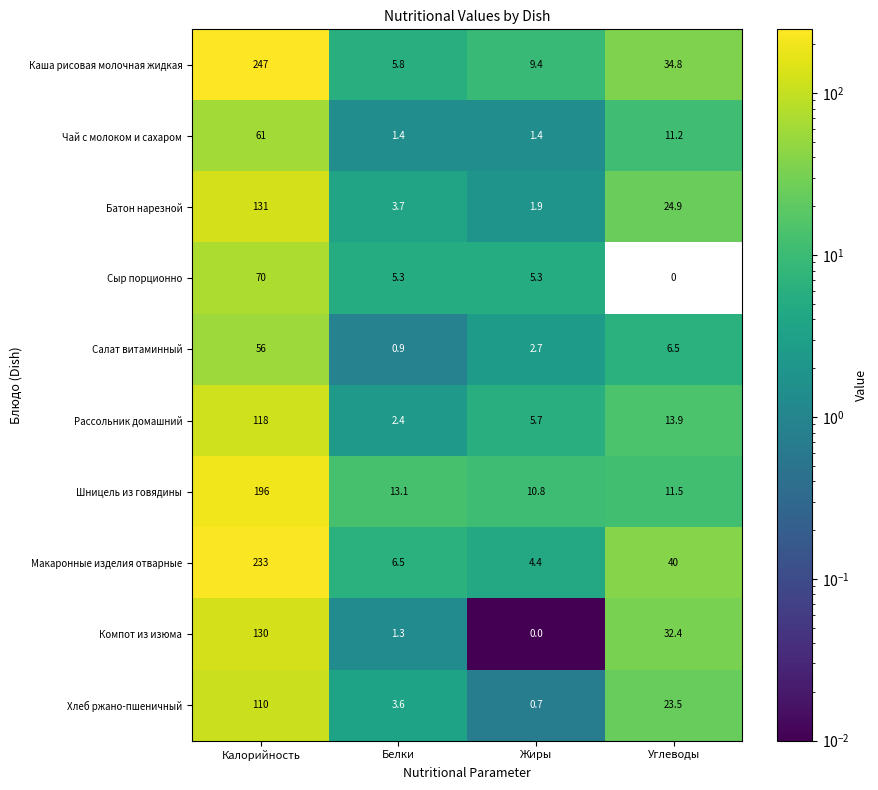

The Макаронные изделия отварные series shows 6.3 at Жиры. True or false?

False